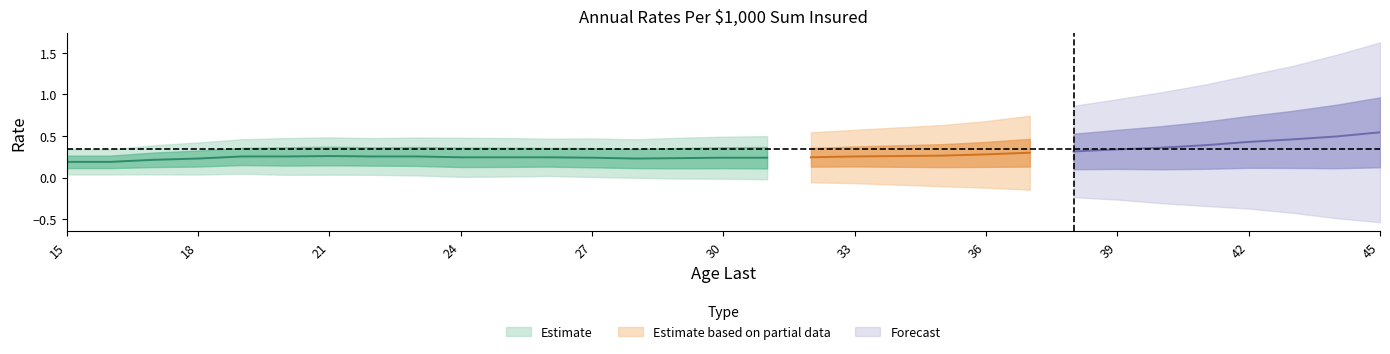

Does the chart display data point markers on the line(s)?

No